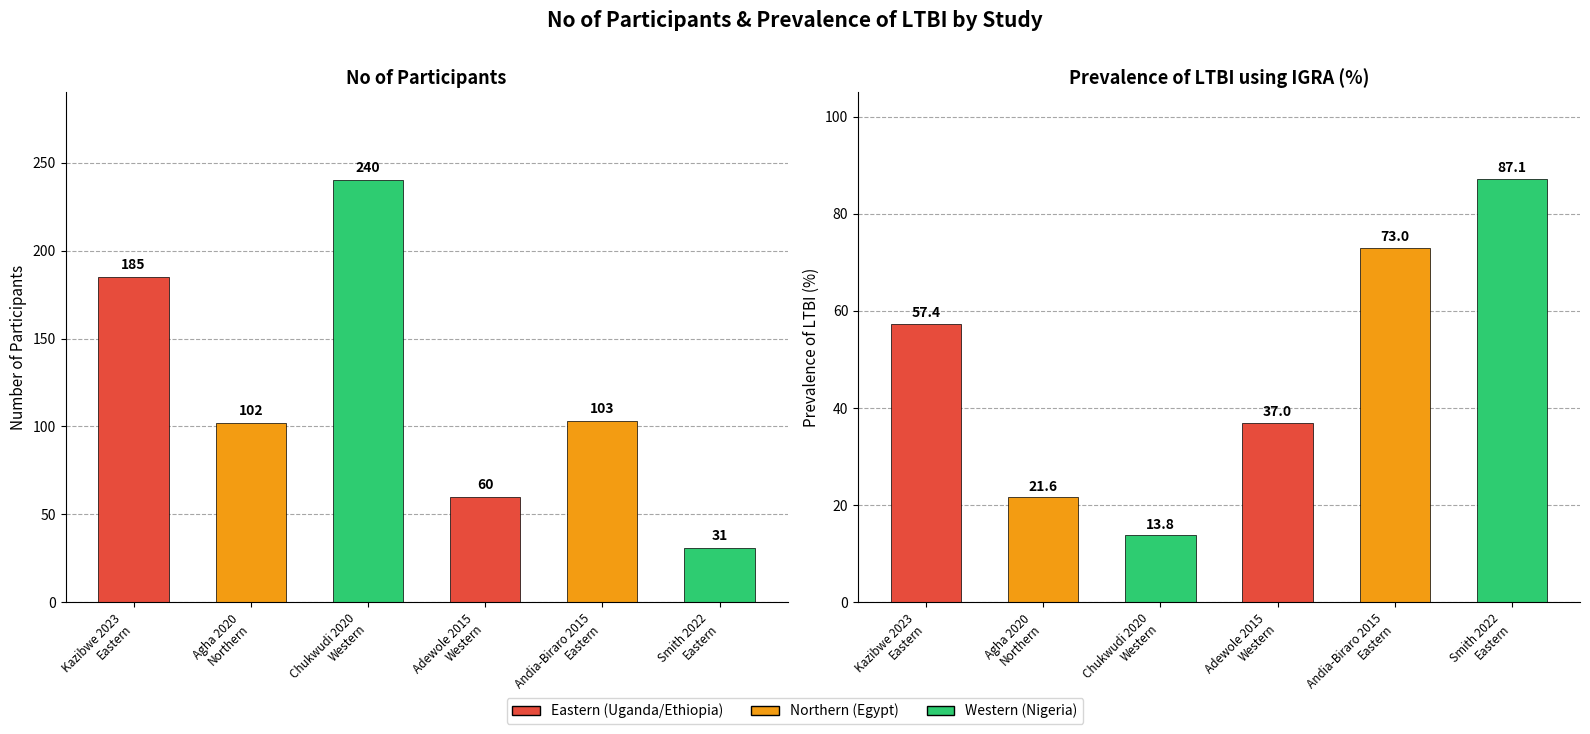

Reading left to right, transcribe all the data shown in this chart.

no_of_participants: 185.0	102.0	240.0	60.0	103.0	31.0
prevalence_igra: 57.4	21.6	13.8	37.0	73.0	87.1